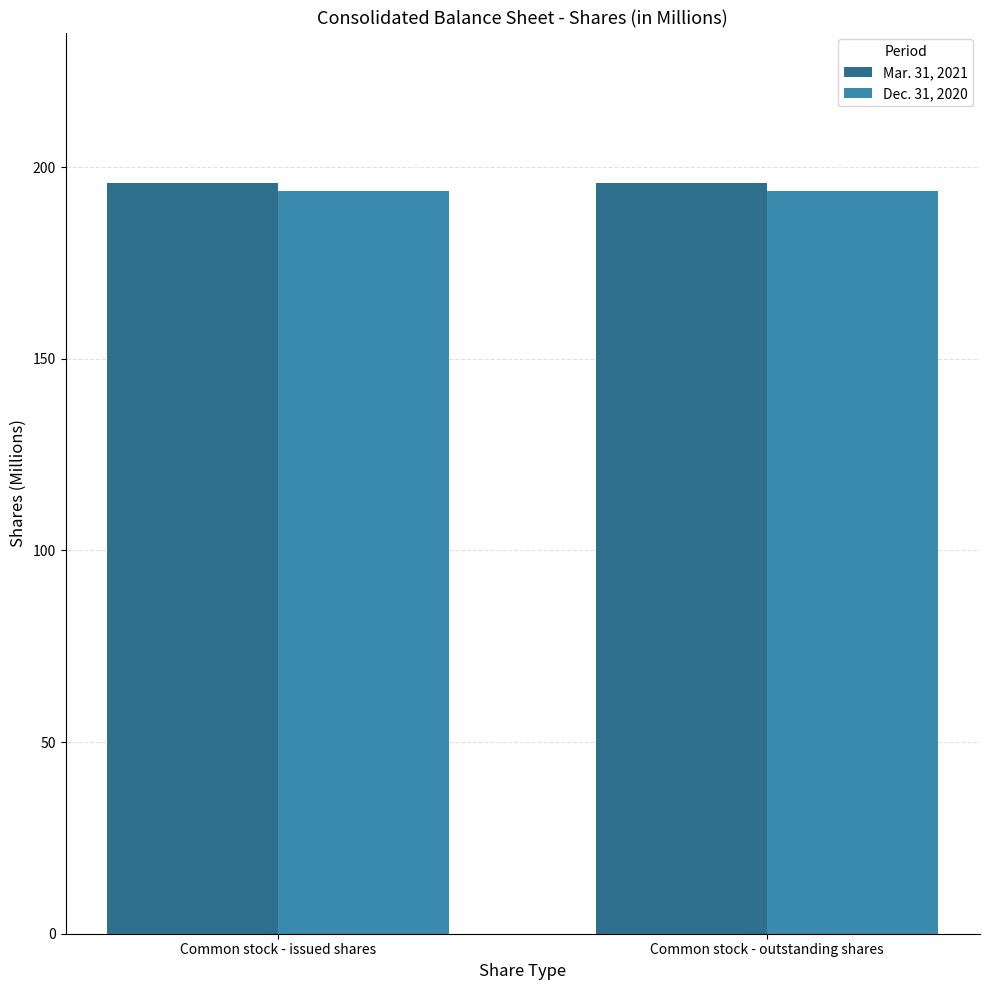

What is the sum of all Mar. 31, 2021 values?

391.8